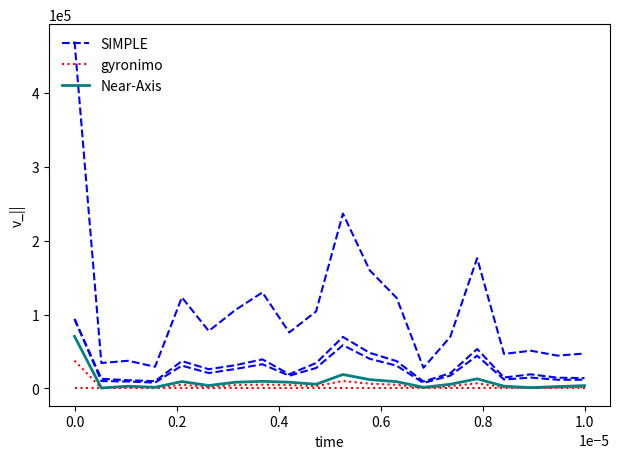

What is the maximum value shown in the chart?

469610